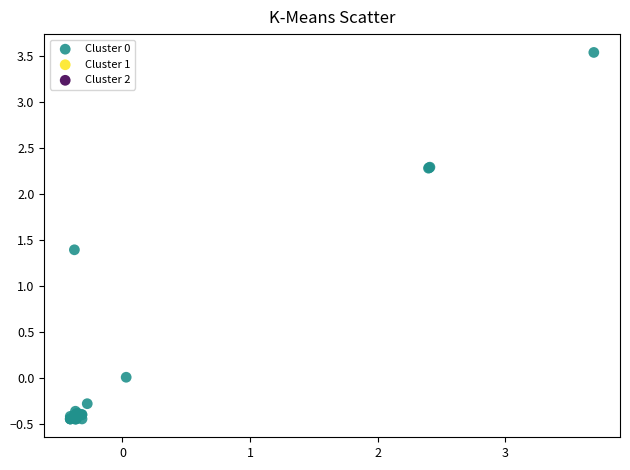

What Y value in the scatter plot is closest to 1?

1.4